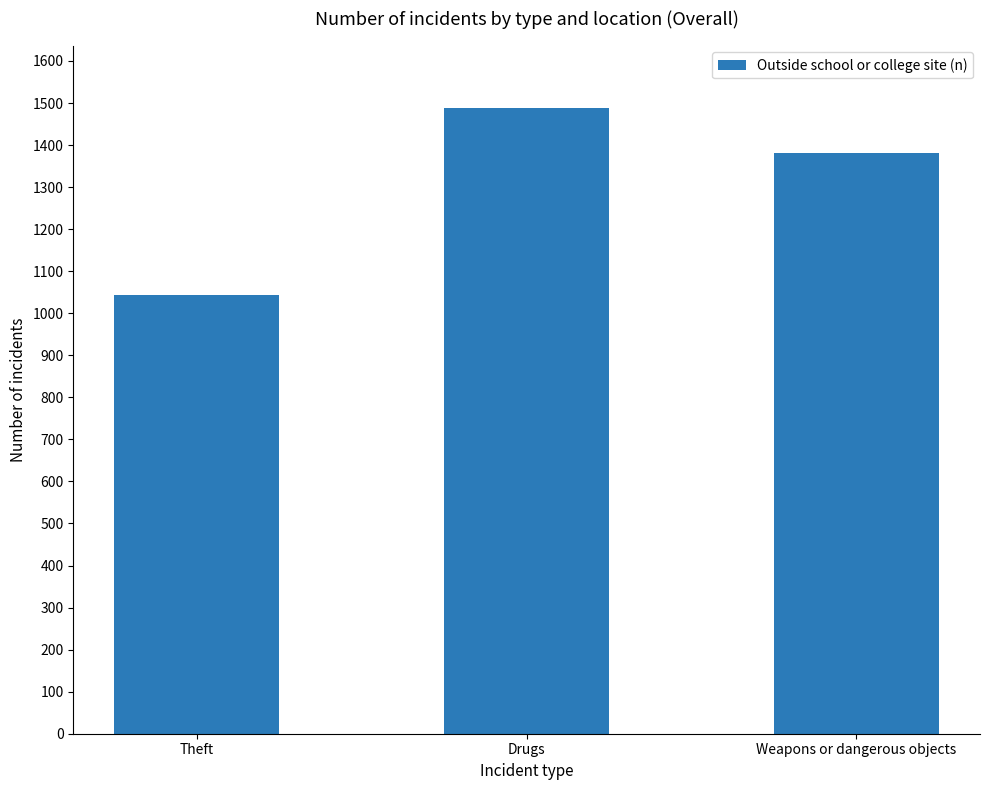

Reading right to left, extract all data points from this chart.

Weapons or dangerous objects=1382	Drugs=1488	Theft=1043